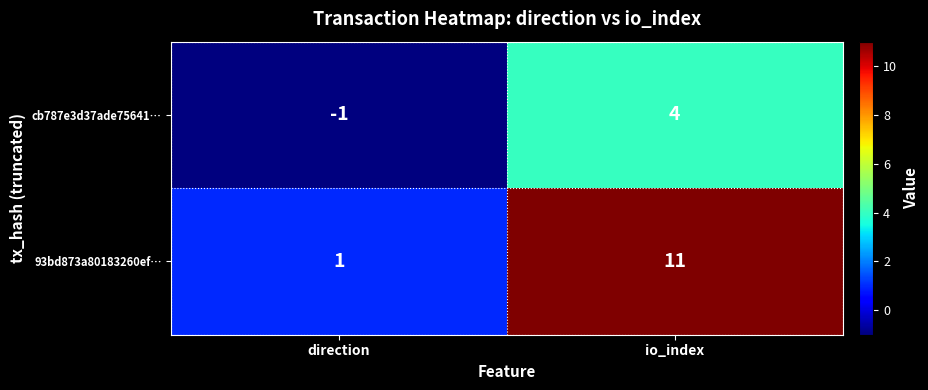

What is the sum of all cb787e3d37ade75641… values?

3